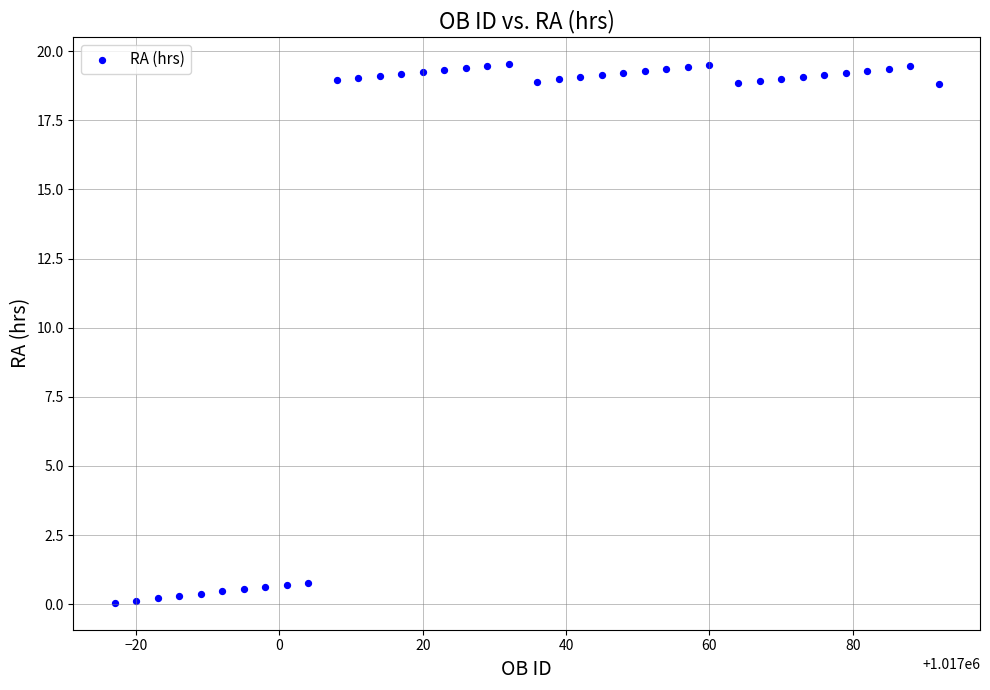

What is the range of X values (max minus min)?

115.0